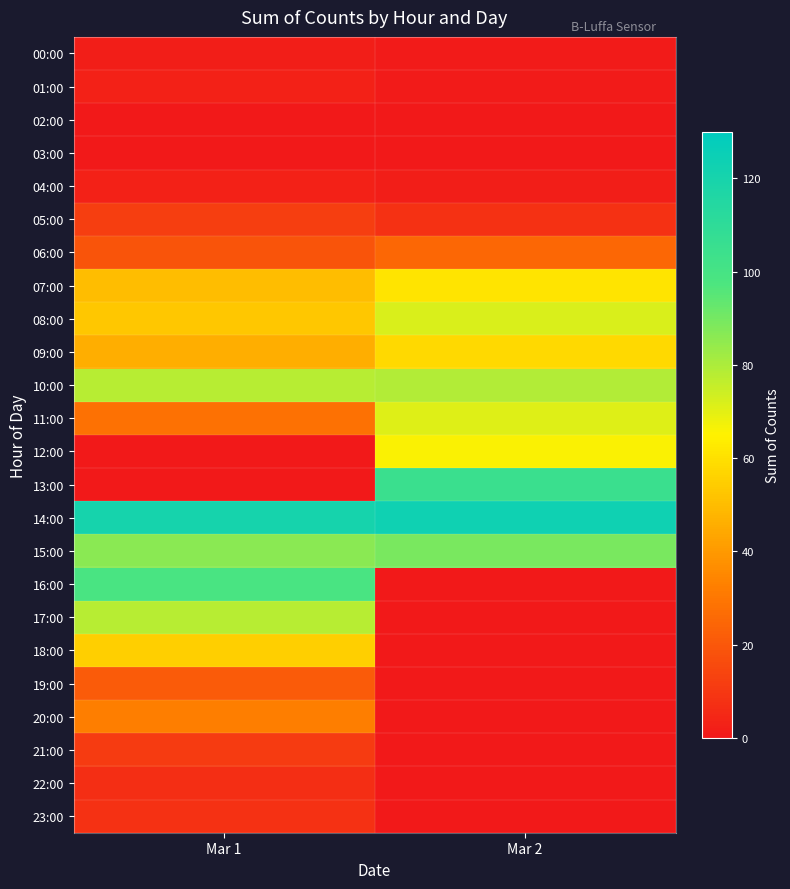

Reading left to right, list all the values displayed in this chart.

00:00: Mar 1=2	Mar 2=1
01:00: Mar 1=3	Mar 2=1
02:00: Mar 1=0	Mar 2=0
03:00: Mar 1=0	Mar 2=0
04:00: Mar 1=3	Mar 2=2
05:00: Mar 1=12	Mar 2=8
06:00: Mar 1=19	Mar 2=25
07:00: Mar 1=50	Mar 2=61
08:00: Mar 1=53	Mar 2=72
09:00: Mar 1=46	Mar 2=58
10:00: Mar 1=78	Mar 2=79
11:00: Mar 1=28	Mar 2=71
12:00: Mar 1=0	Mar 2=66
13:00: Mar 1=0	Mar 2=105
14:00: Mar 1=120	Mar 2=123
15:00: Mar 1=86	Mar 2=89
16:00: Mar 1=99	Mar 2=0
17:00: Mar 1=78	Mar 2=0
18:00: Mar 1=55	Mar 2=0
19:00: Mar 1=21	Mar 2=0
20:00: Mar 1=32	Mar 2=0
21:00: Mar 1=11	Mar 2=0
22:00: Mar 1=7	Mar 2=0
23:00: Mar 1=8	Mar 2=0